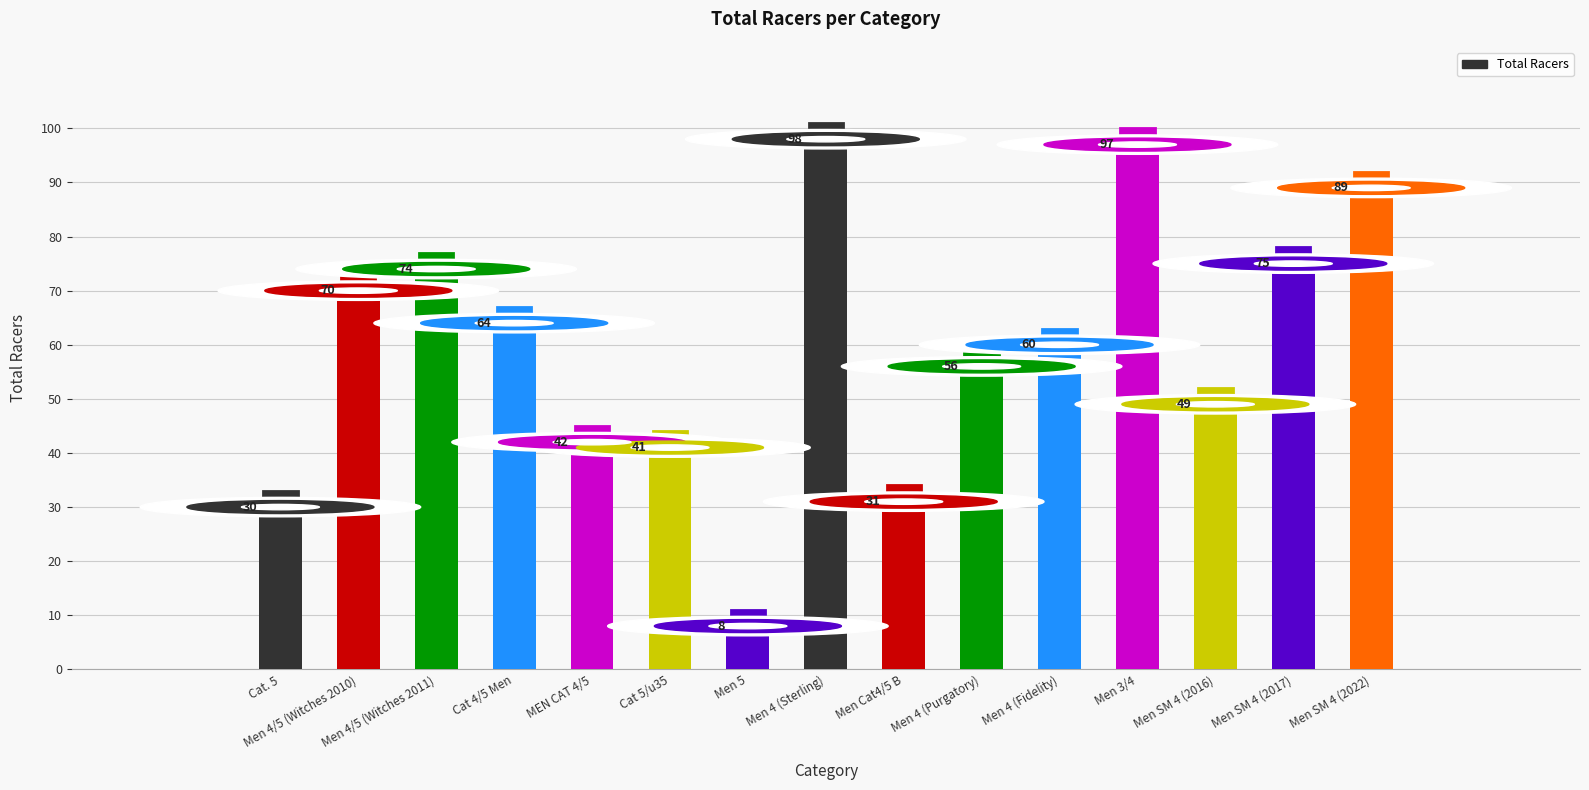

Which label corresponds to the smallest value in the chart?

Men 5